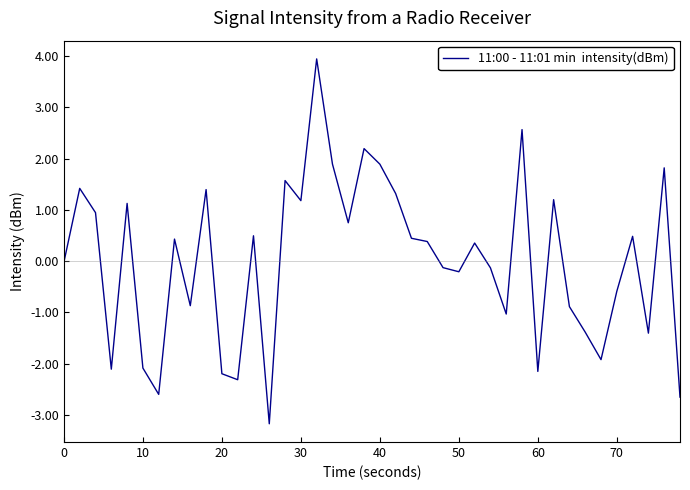

What is the difference between the maximum and minimum values?

7.1